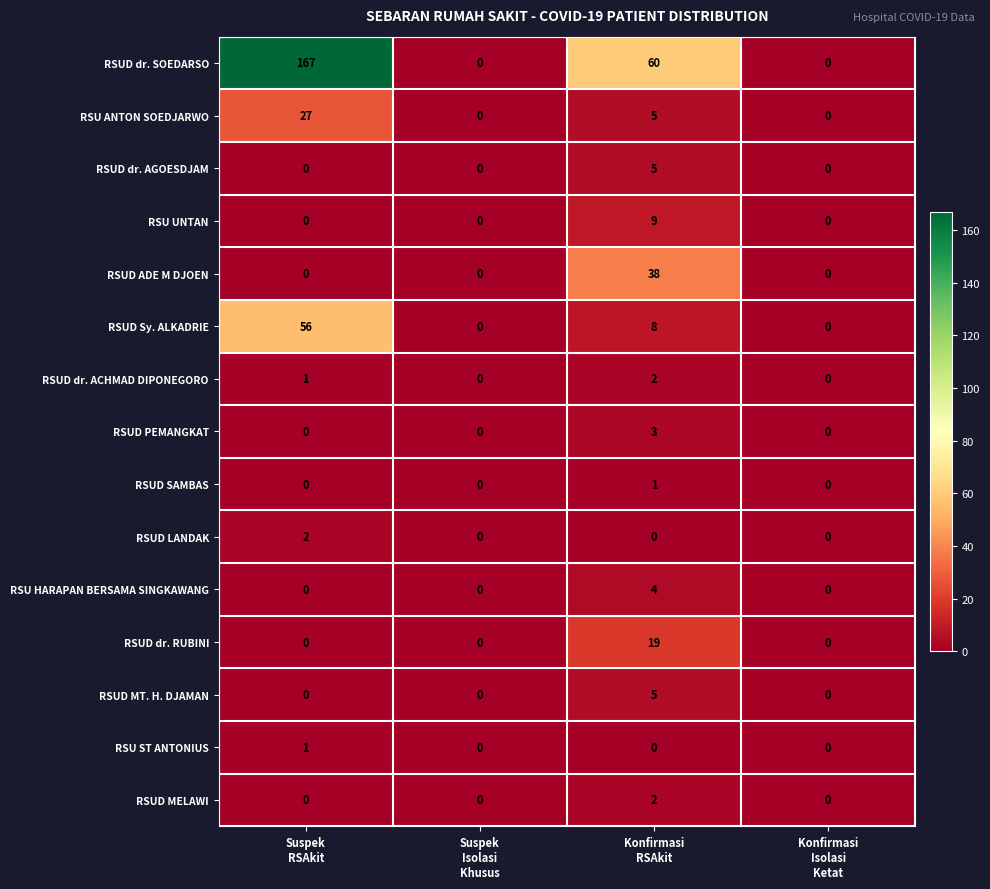

Count the RSU HARAPAN BERSAMA SINGKAWANG values in the range 0 to 4.

4